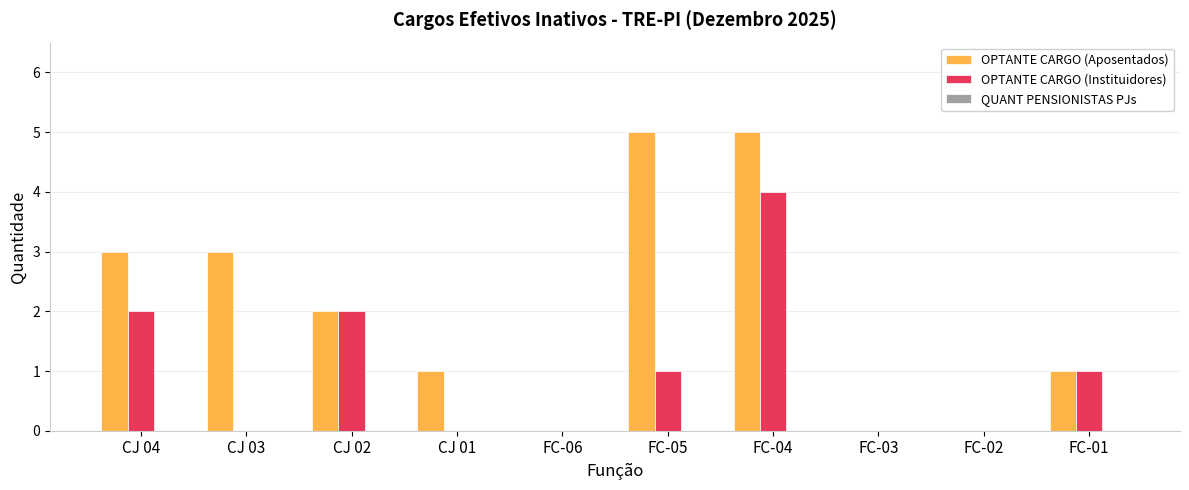

Is the value of OPTANTE CARGO (Instituidores) at FC-02 greater than the value of OPTANTE CARGO (Aposentados) at CJ 04?

No